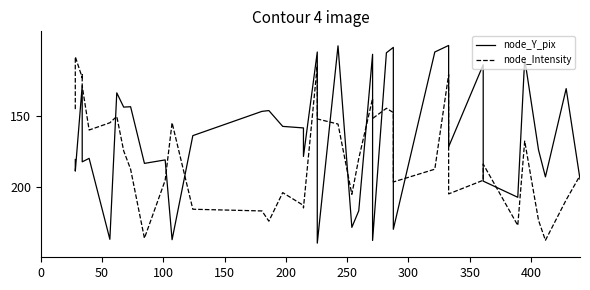

Rank the series by their average value, from highest to lowest.

node_Intensity, node_Y_pix